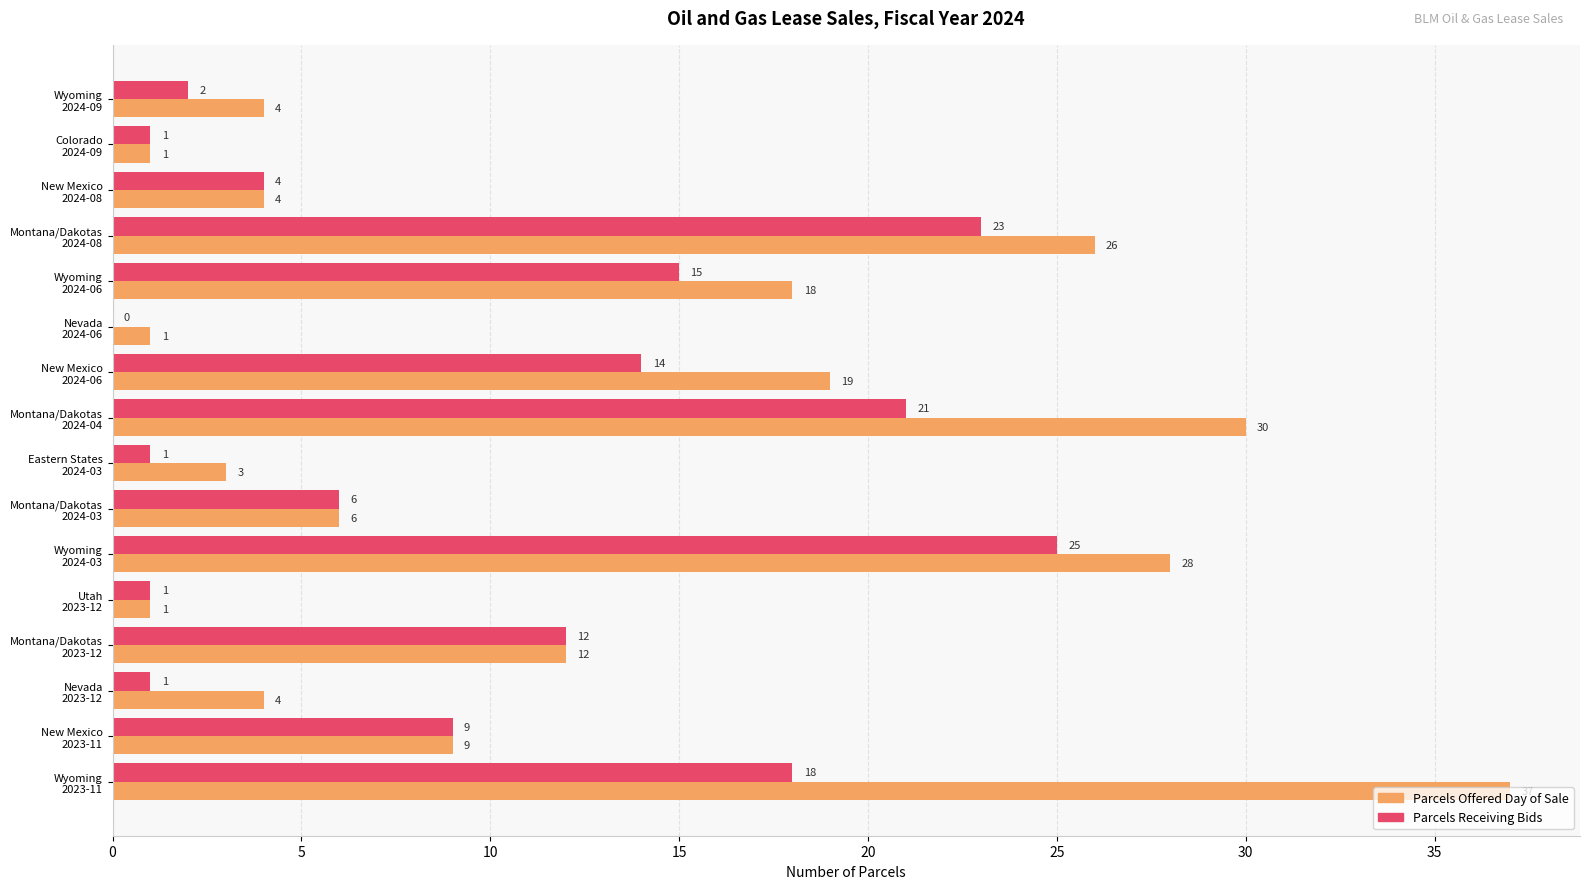

Which series has the largest total across all categories?

Parcels Offered Day of Sale